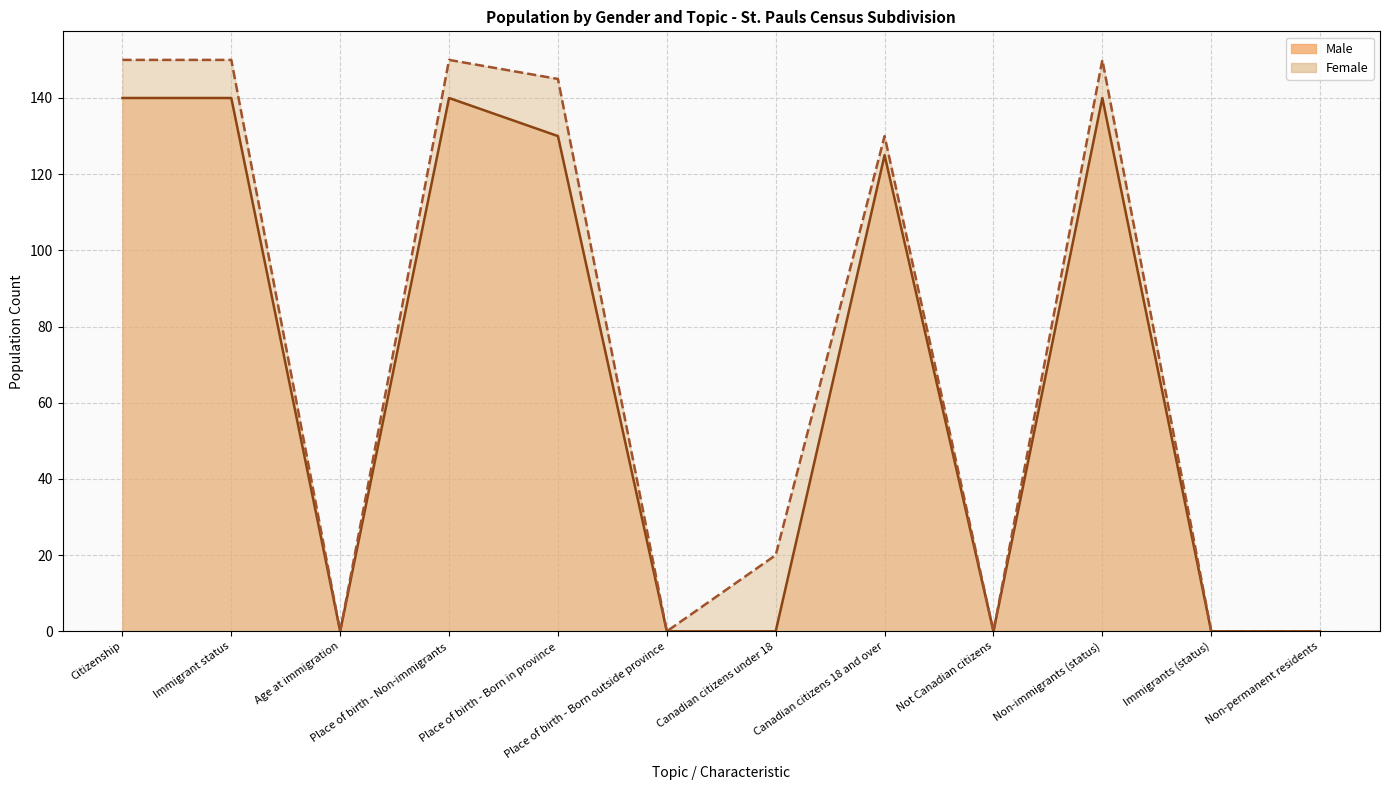

List the series in order of their overall mean, lowest first.

Male, Female